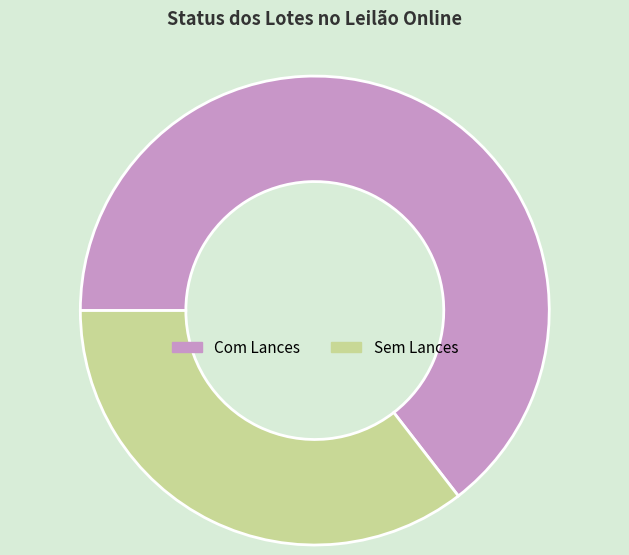

Is it true that Sem Lances is 24% of the pie?

False